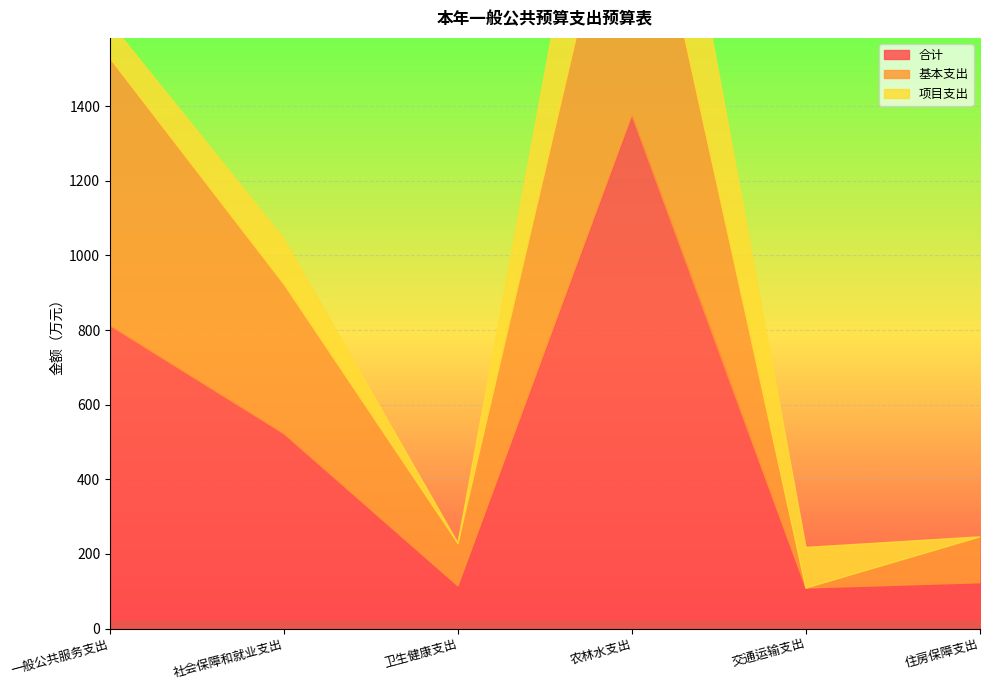

True or false: 合计 has a value of 522.2 at 社会保障和就业支出.

True